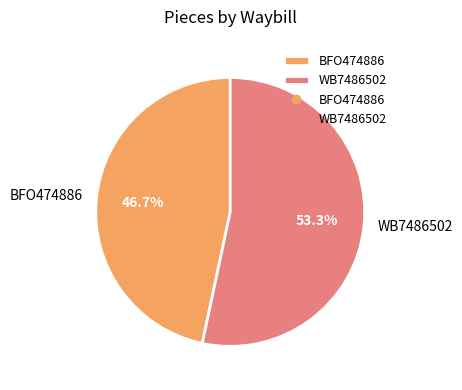

Does any single category account for the majority?

Yes